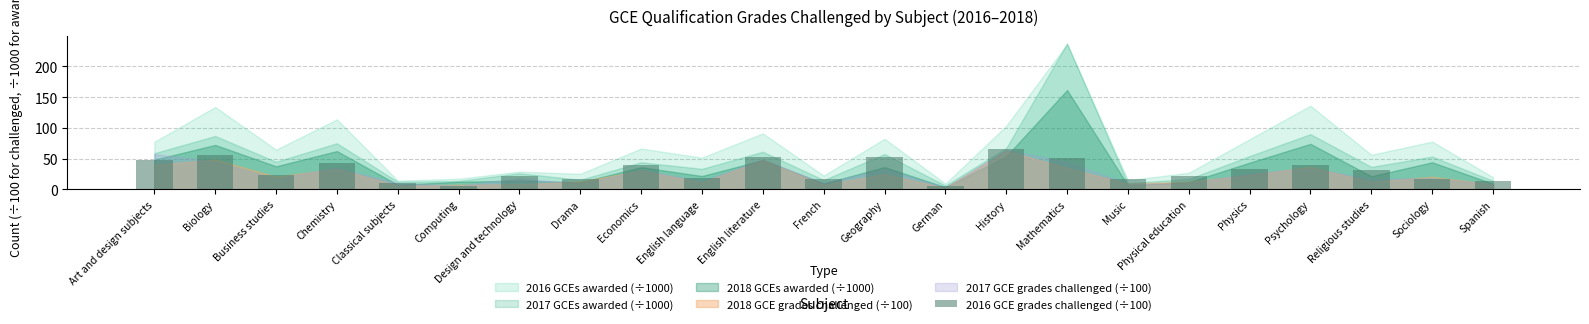

What is the approximate value at History?

64.9